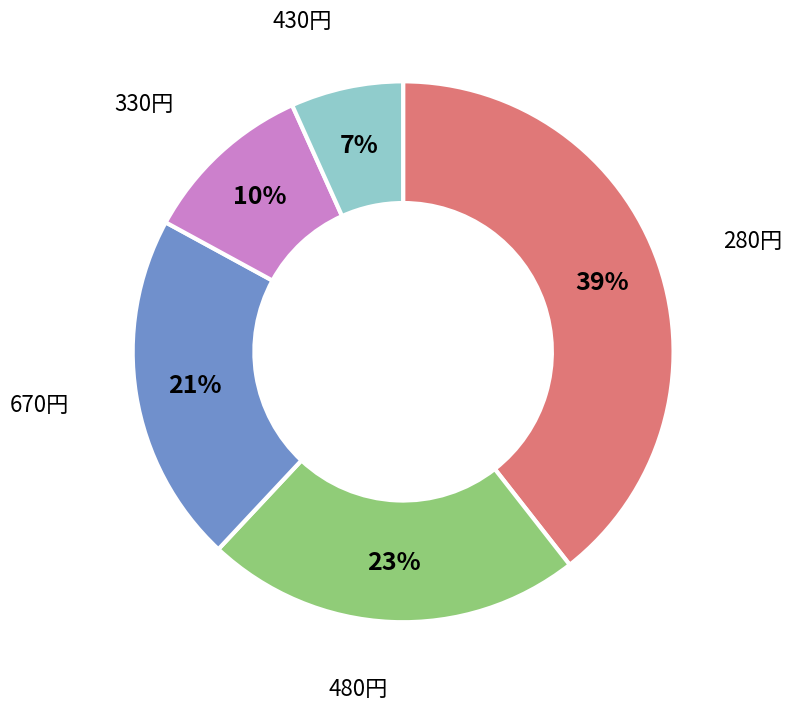

Is there any slice that represents more than half of the pie?

No